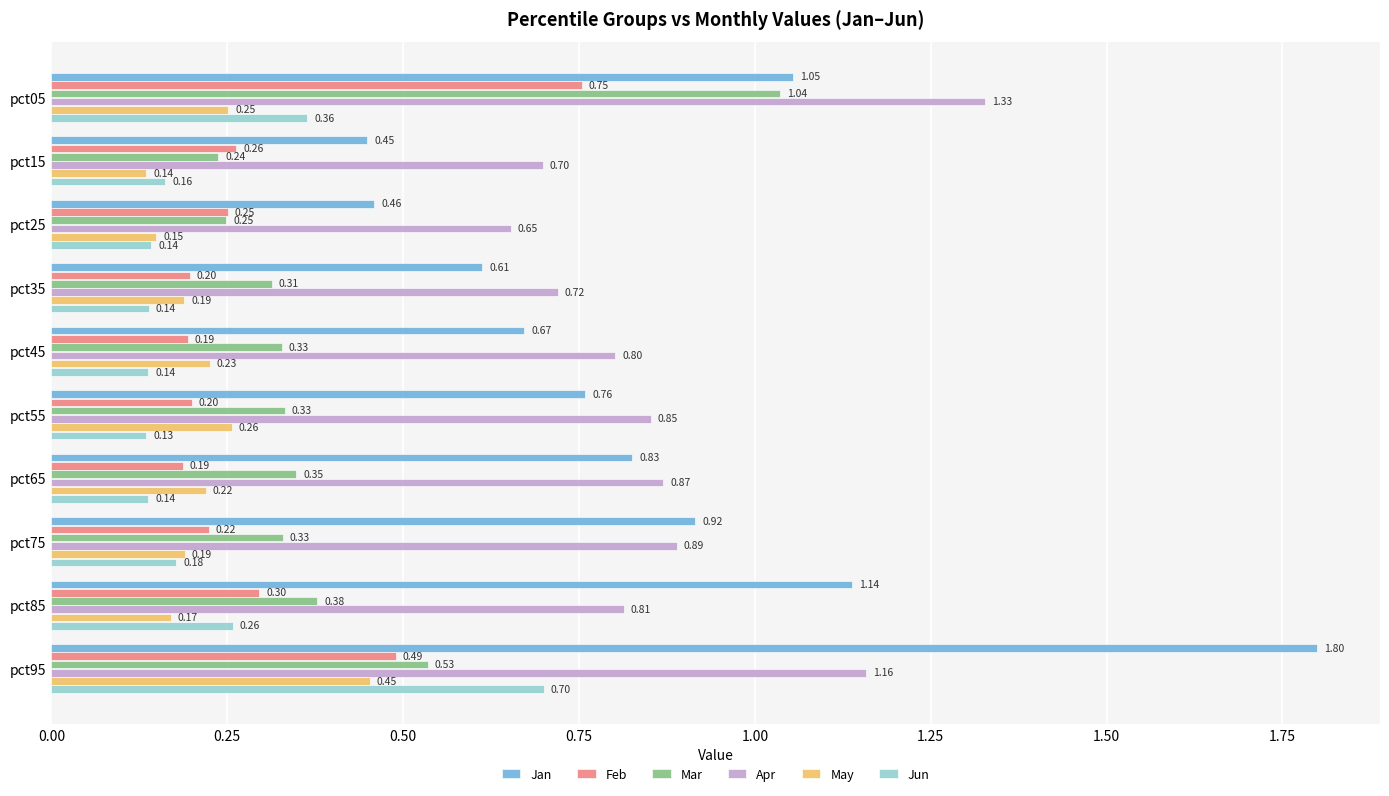

Which label corresponds to the smallest value in the chart?

pct55